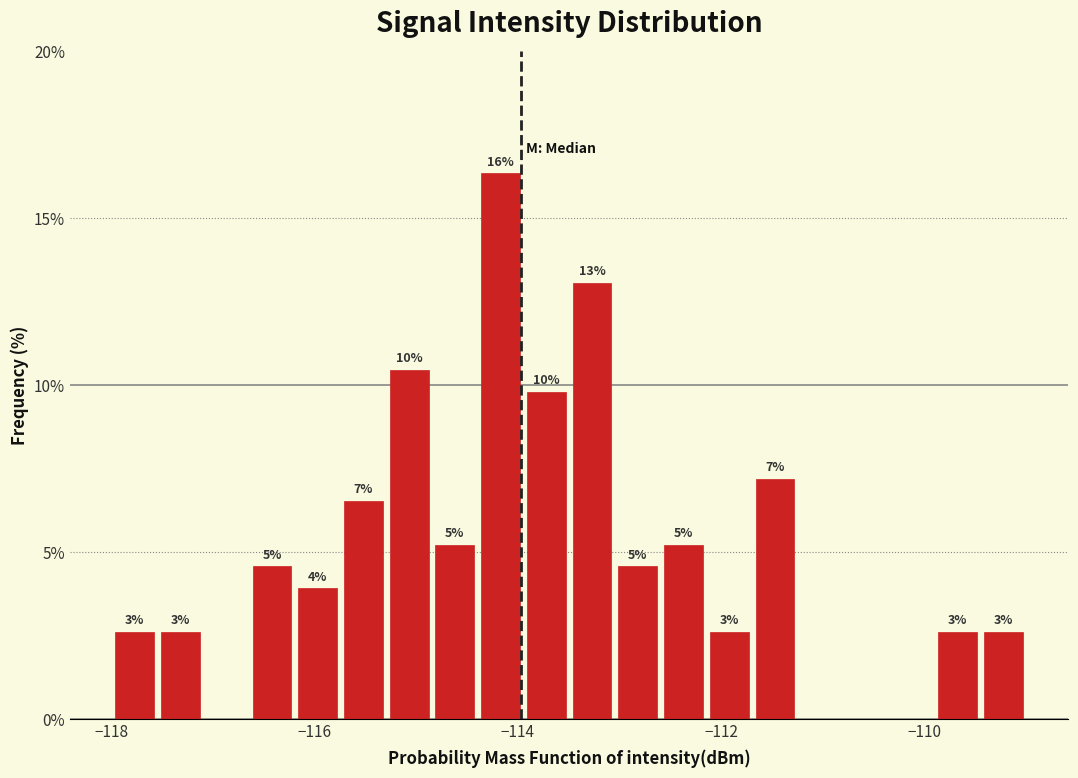

Around what value on the x-axis is the tallest bar? Give the approximate position of its centre, as read against the axis.

-114.2